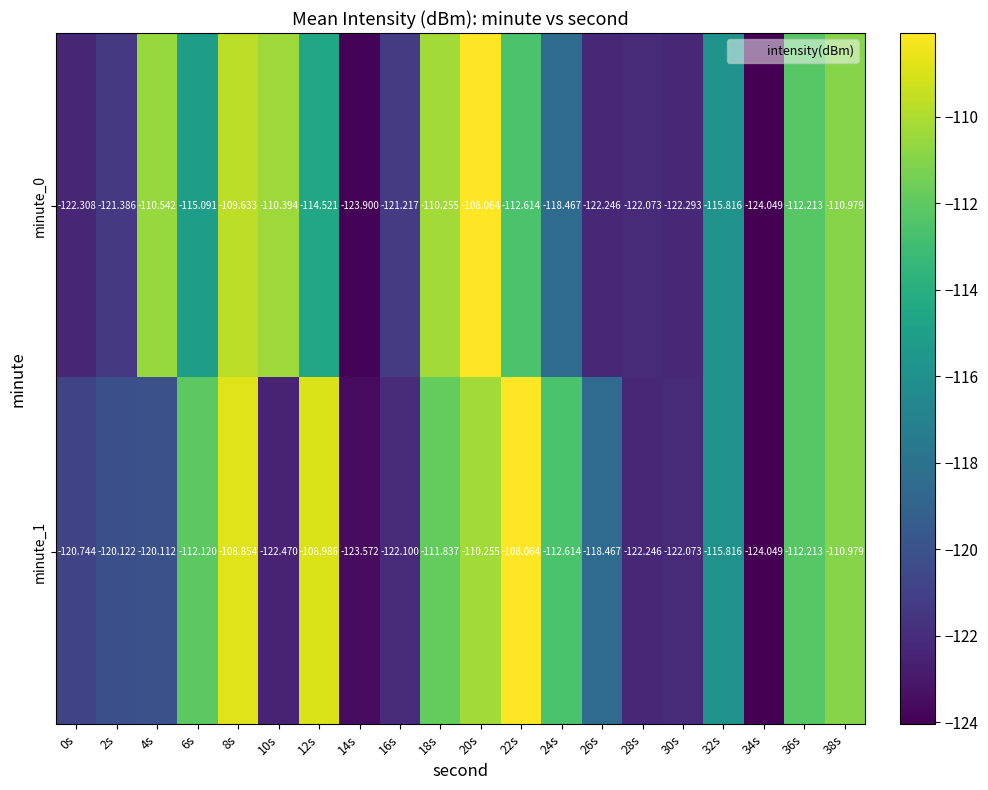

How many categories are shown in the chart?

20